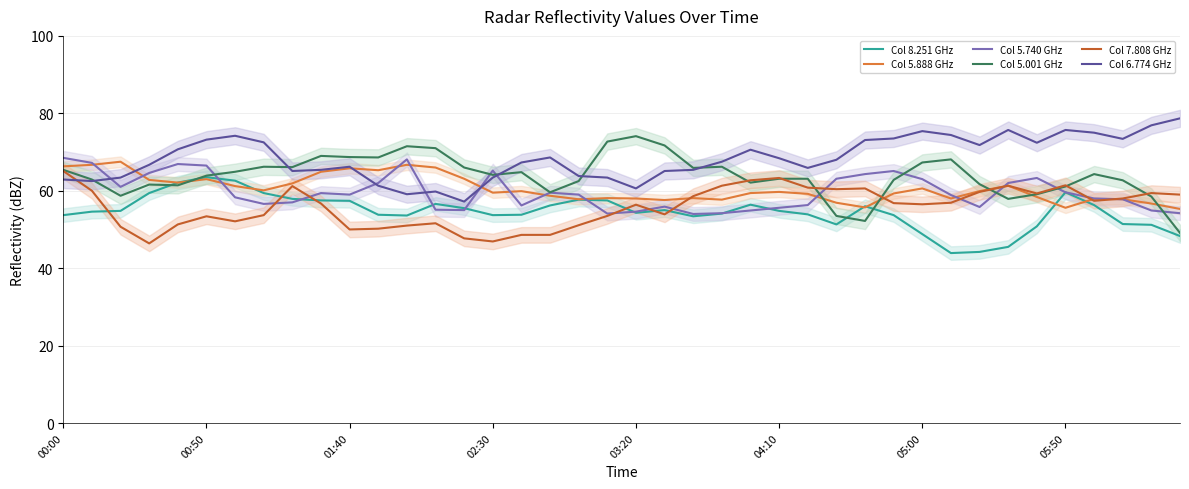

What position from the right is 01:40?

30